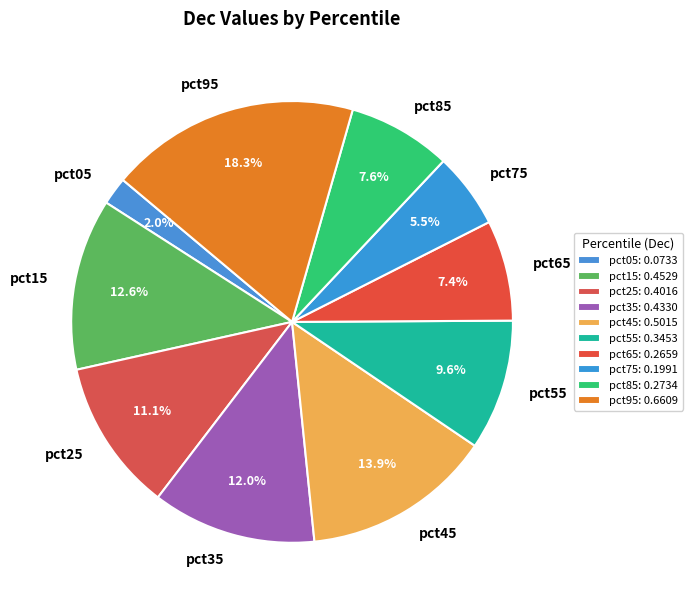

What is the largest slice in the pie chart?

pct95